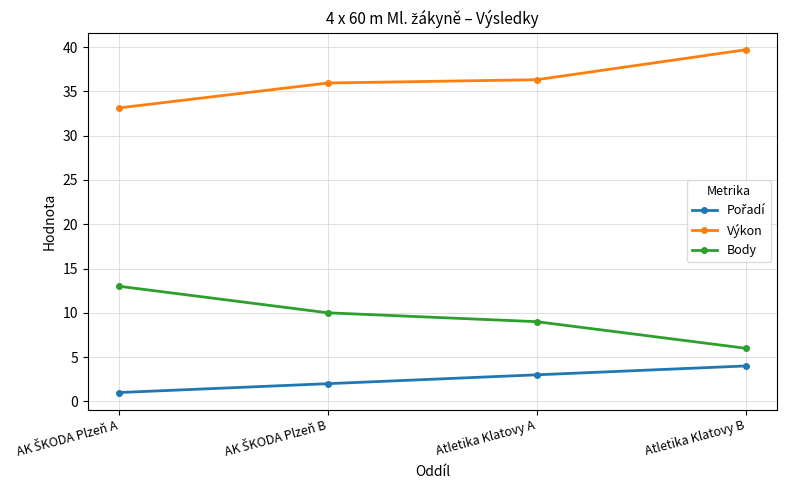

True or false: Výkon has more than 2 points higher than both neighbors.

False